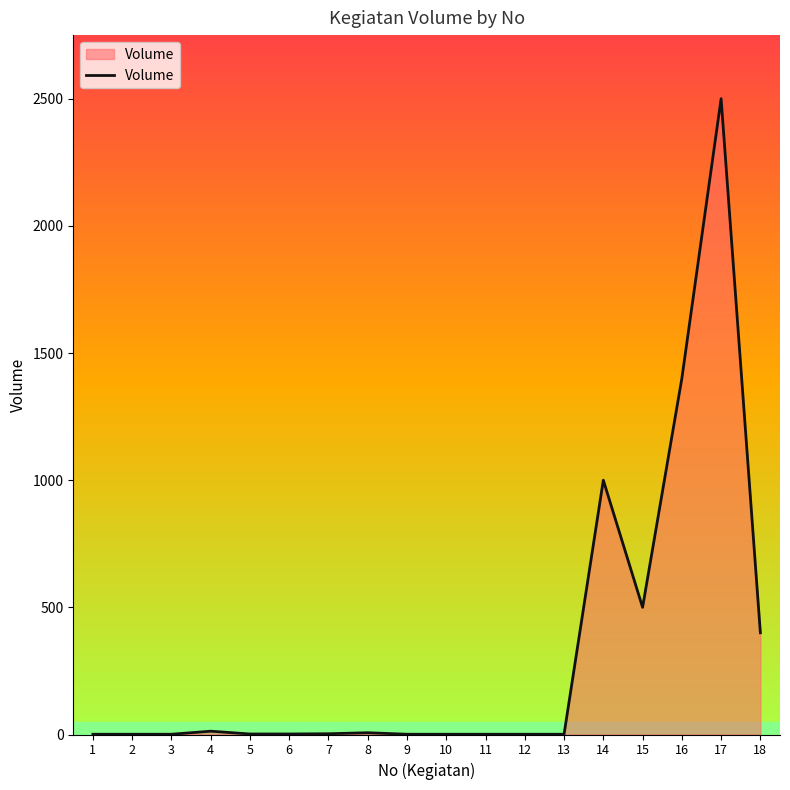

At which label is the value closest to 1250?

16